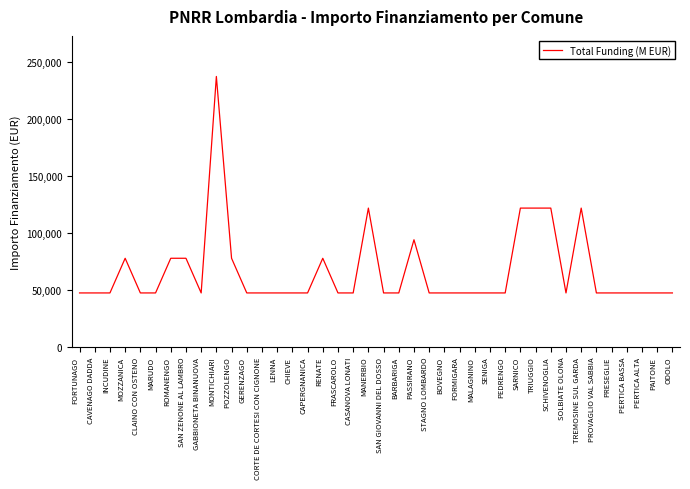

Reading left to right, extract all data points from this chart.

47427	47427	47427	77897	47427	47427	77897	77897	47427	237681	77897	47427	47427	47427	47427	47427	77897	47427	47427	121992	47427	47427	94172	47427	47427	47427	47427	47427	47427	121992	121992	121992	47427	121992	47427	47427	47427	47427	47427	47427